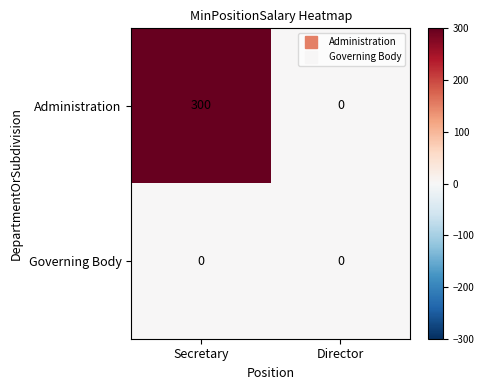

Rank the series by their maximum value, from highest to lowest.

Administration, Governing Body